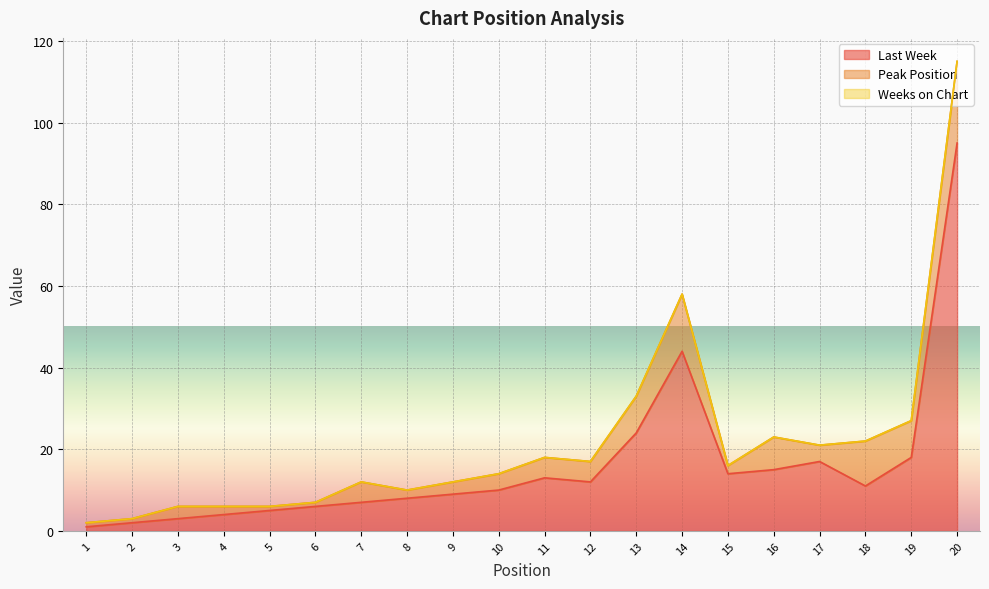

Reading left to right, list all the values displayed in this chart.

Last Week: 1	2	3	4	5	6	7	8	9	10	13	12	24	44	14	15	17	11	18	95
Peak Position: 1	1	3	2	1	1	5	2	3	4	5	5	9	14	2	8	4	11	9	20
Weeks on Chart: 0	0	0	0	0	0	0	0	0	0	0	0	0	0	0	0	0	0	0	0